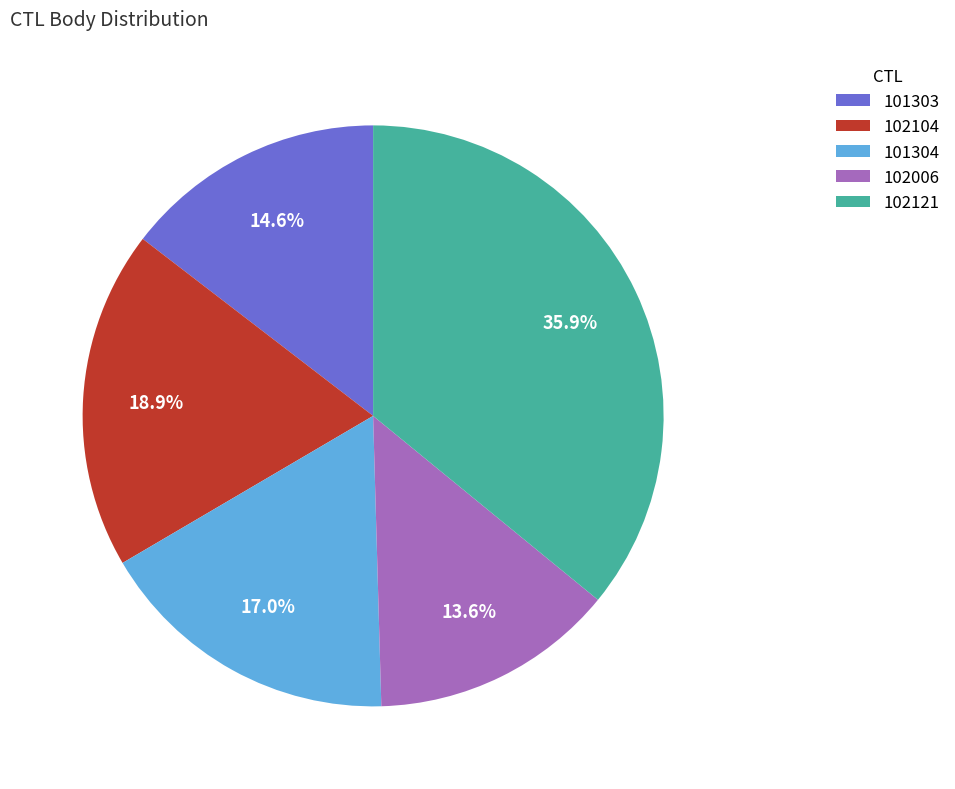

Combined, do 101304 and 102104 account for over 50%?

No